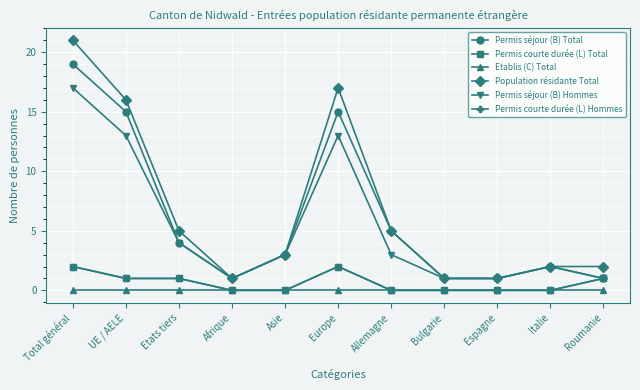

Does the chart have visible grid lines?

Yes